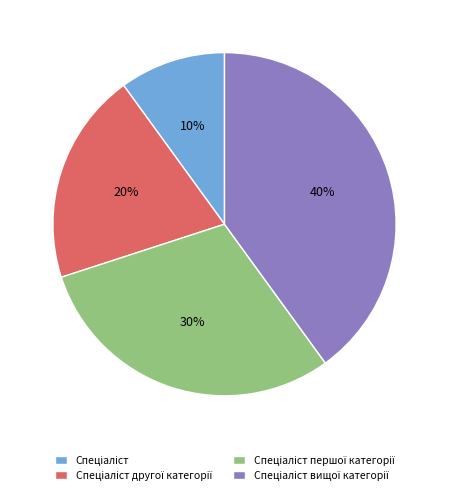

To the nearest percent, what is the difference between the largest and smallest slice percentages?

30%